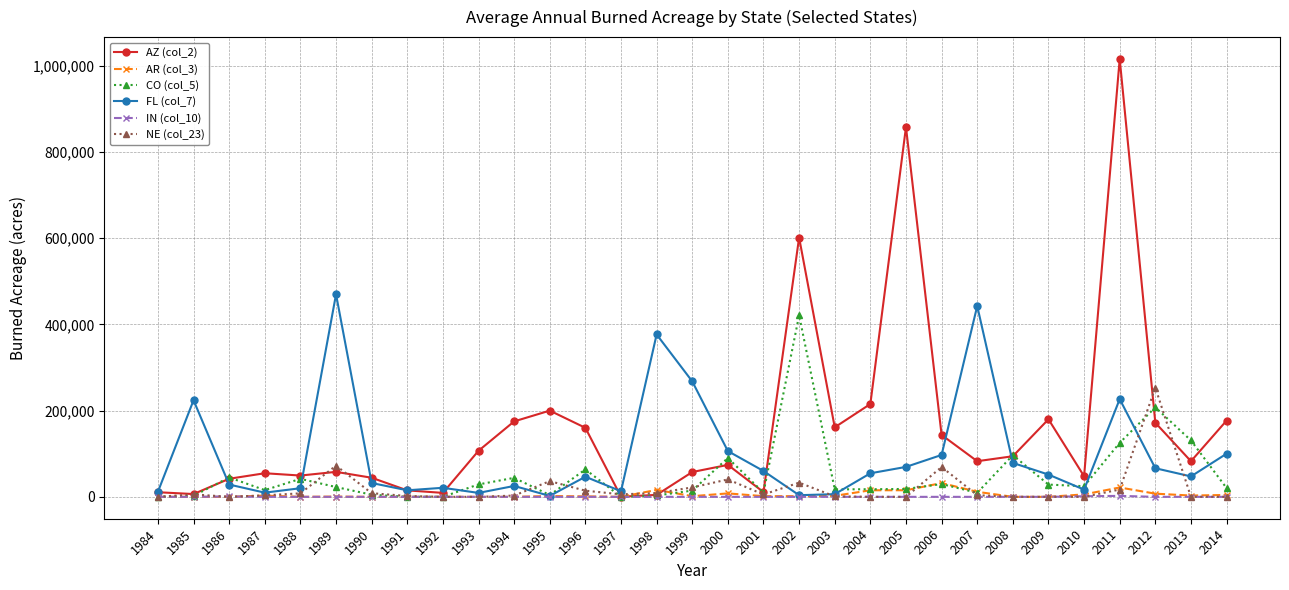

The value of NE (col_23) at 2005 is 89261.4. True or false?

False